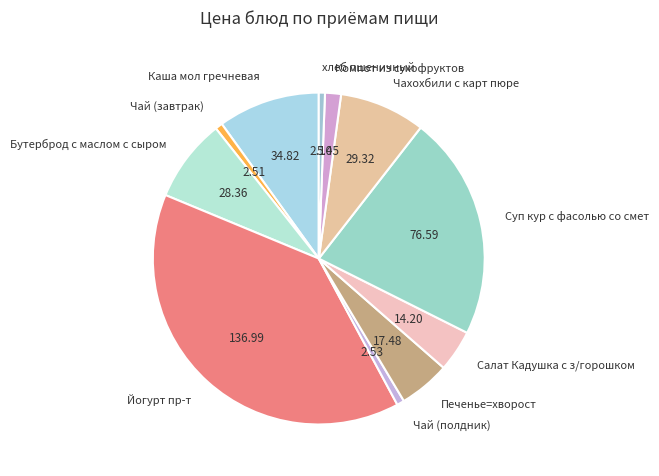

Is there any slice that represents more than half of the pie?

No